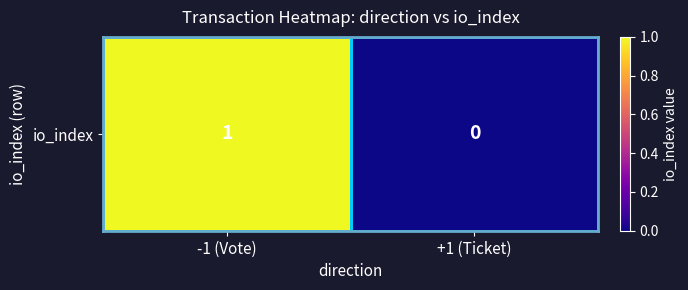

True or false: the data shows 0 at +1 (Ticket).

True